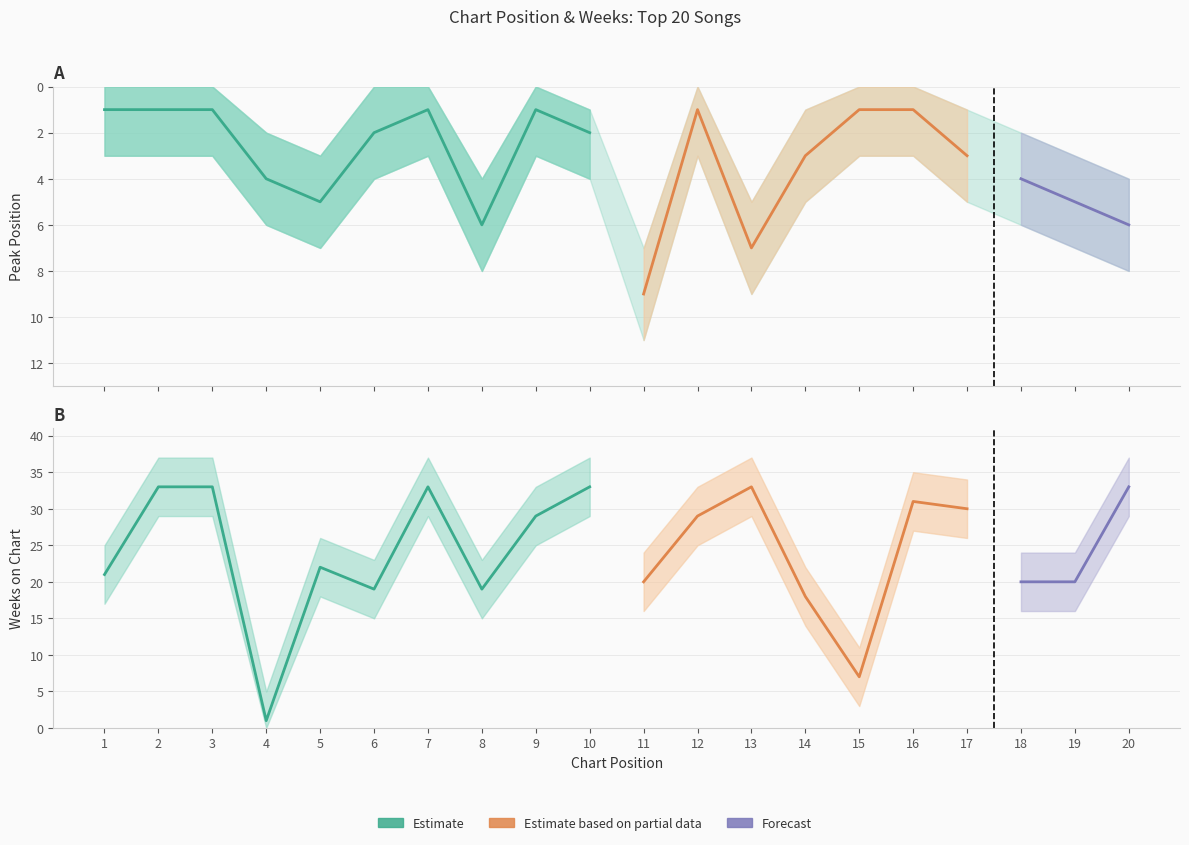

How many data points in Peak Position are above 3?

8